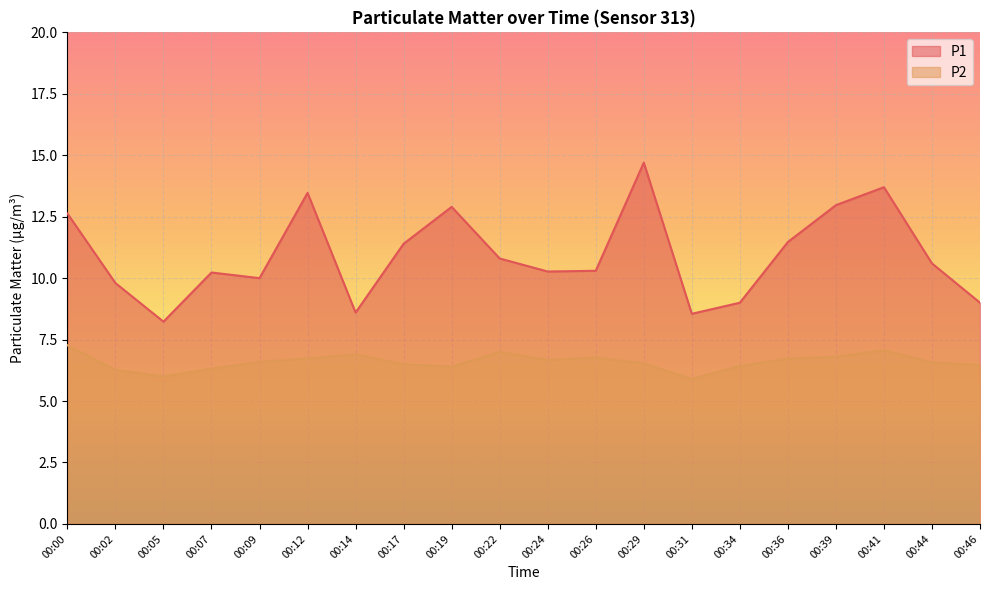

The value of P2 at 00:41 is 10.9. True or false?

False